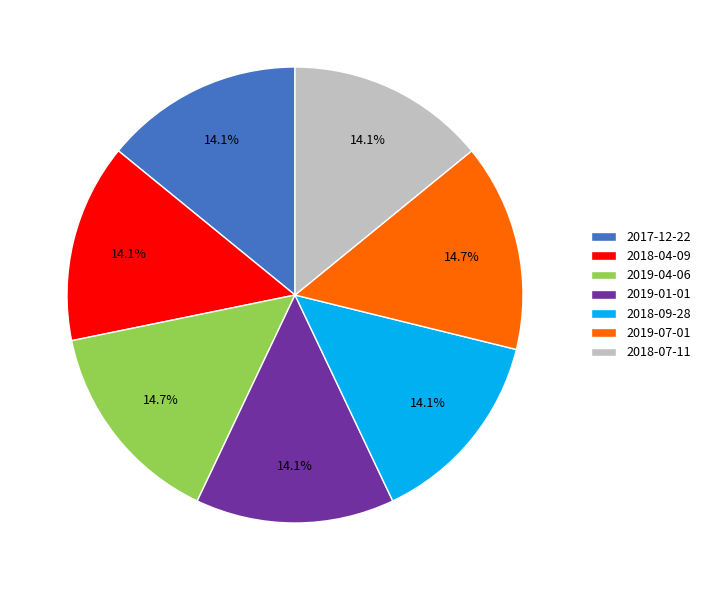

Combined, do 2017-12-22 and 2018-07-11 account for over 50%?

No